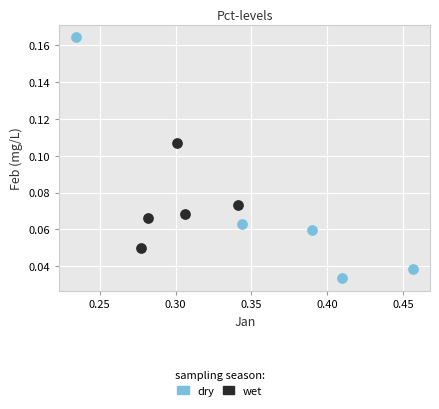

Which series has the widest spread of Y values?

dry